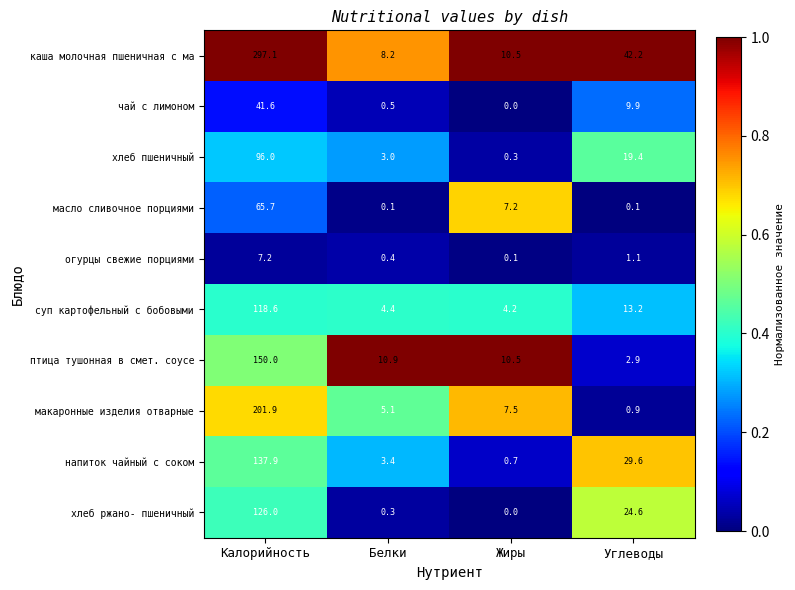

Which category has the highest value across all series?

Калорийность